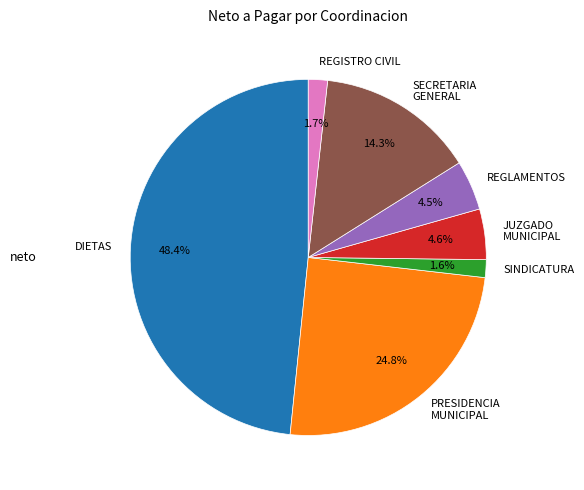

How many segments does this pie chart have?

7